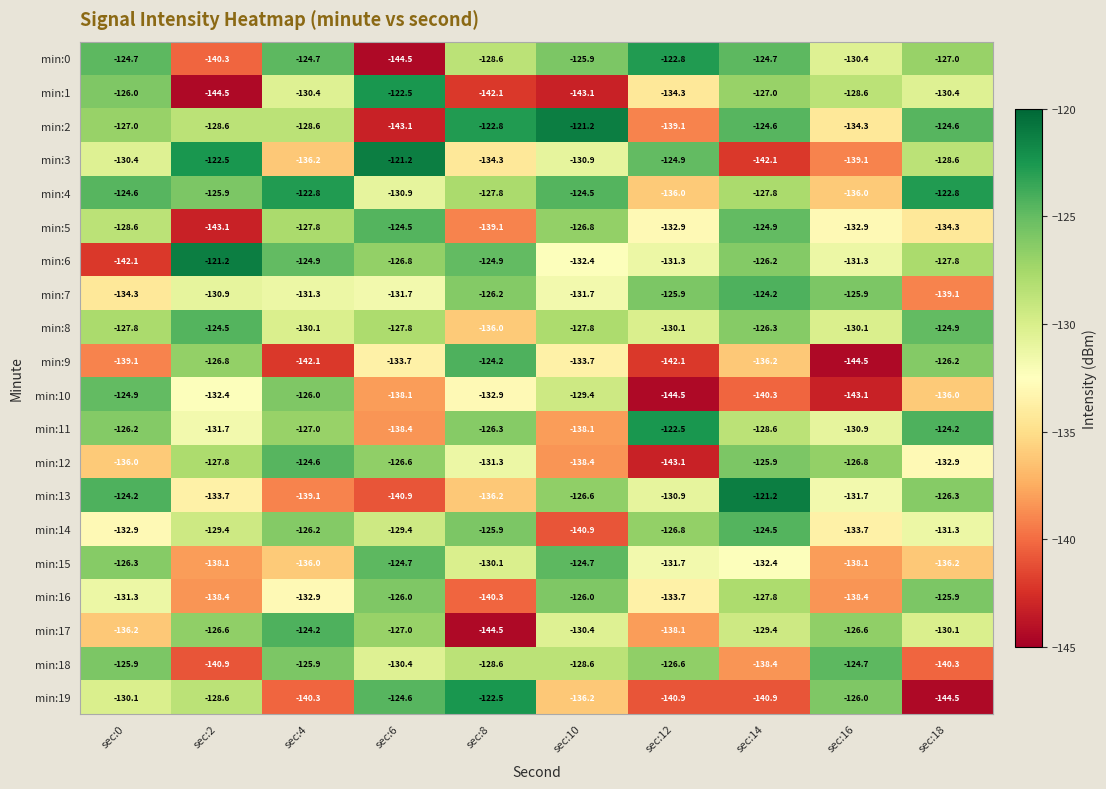

What is the difference between the min:2 values at sec:6 and sec:0?

16.1